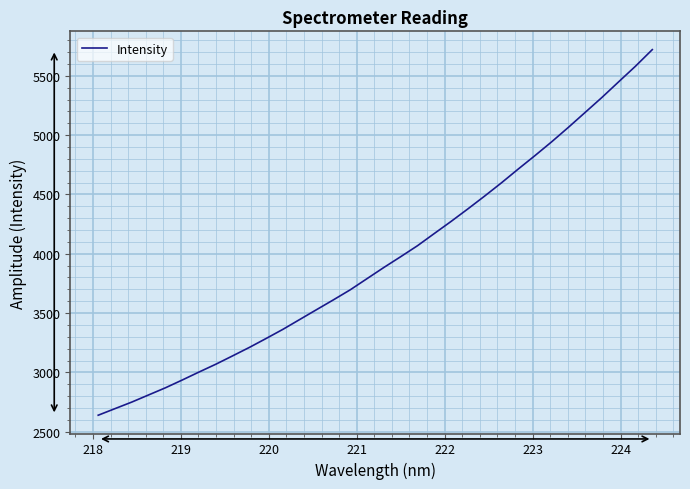

What is the average value?

3955.4